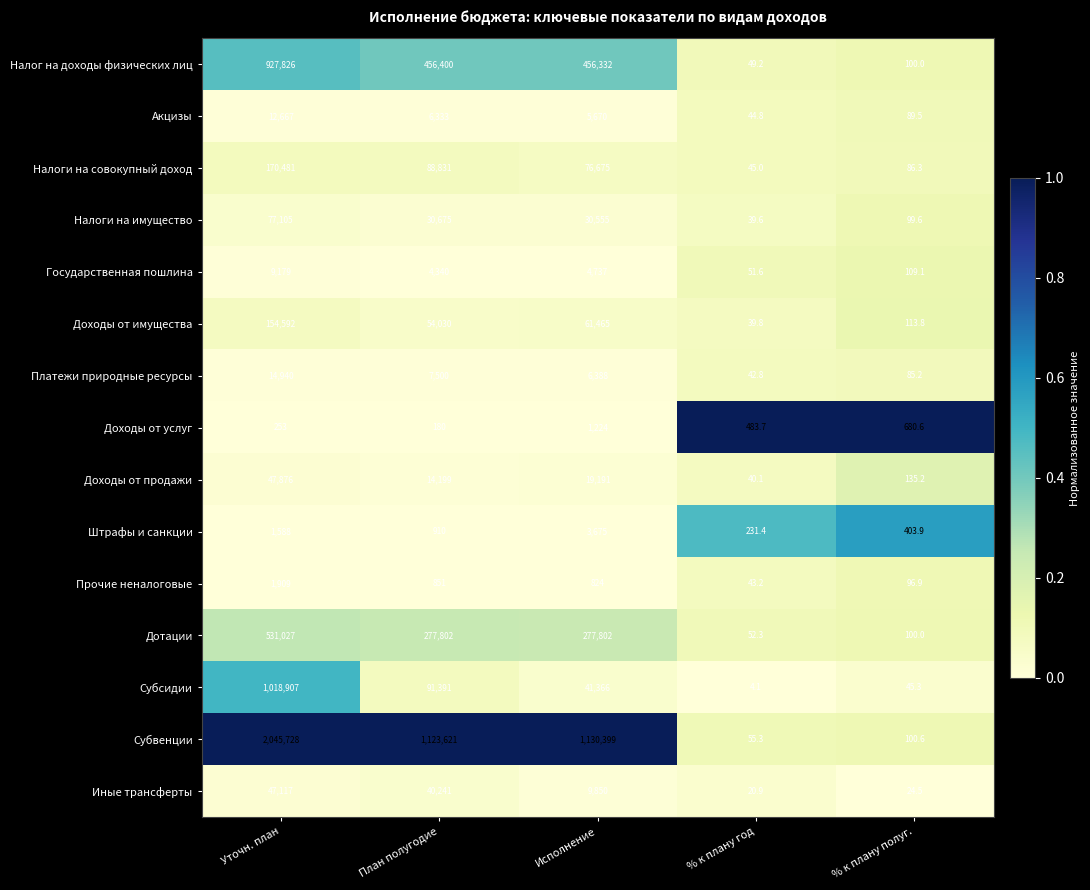

At which category does the chart reach its peak across all series?

Уточн. план